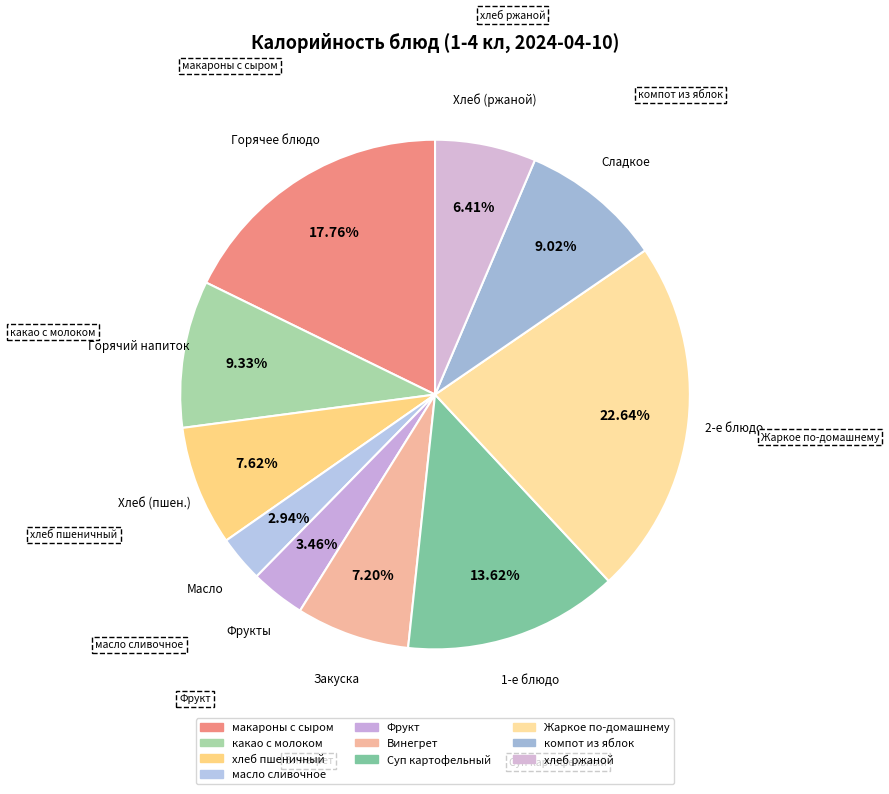

Rank the categories by value from lowest to highest.

масло сливочное, Фрукт, хлеб ржаной, Винегрет, хлеб пшеничный, компот из яблок, какао с молоком, Суп картофельный с бобовыми, макароны отварные с сыром, Жаркое по-домашнему